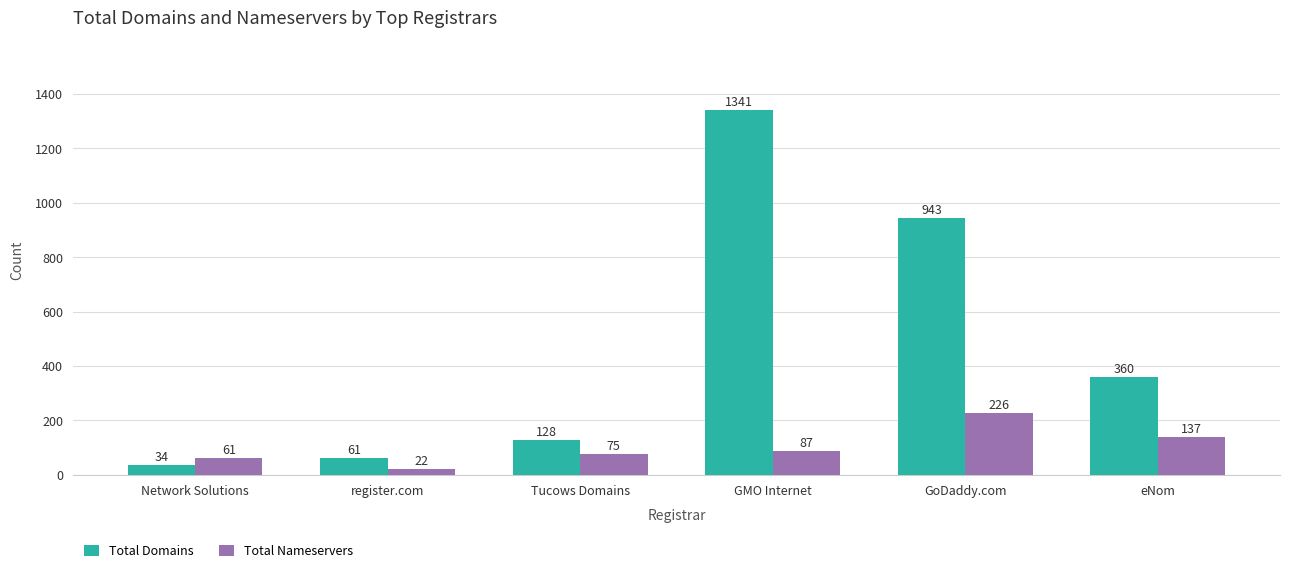

Is the value of Total Domains at GMO Internet greater than the value of Total Nameservers at Network Solutions?

Yes